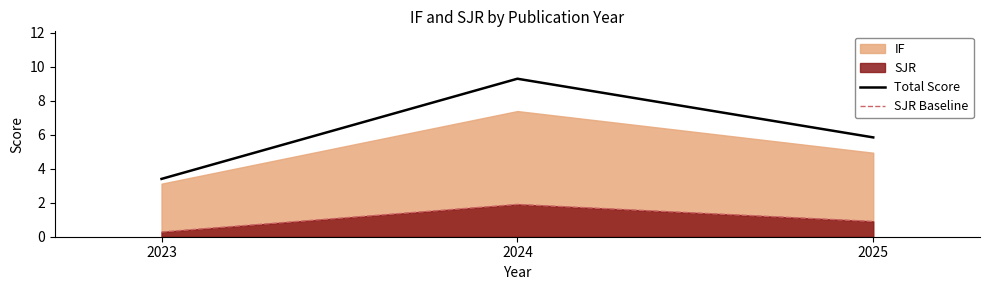

At which category is the sum across all series the highest?

2024